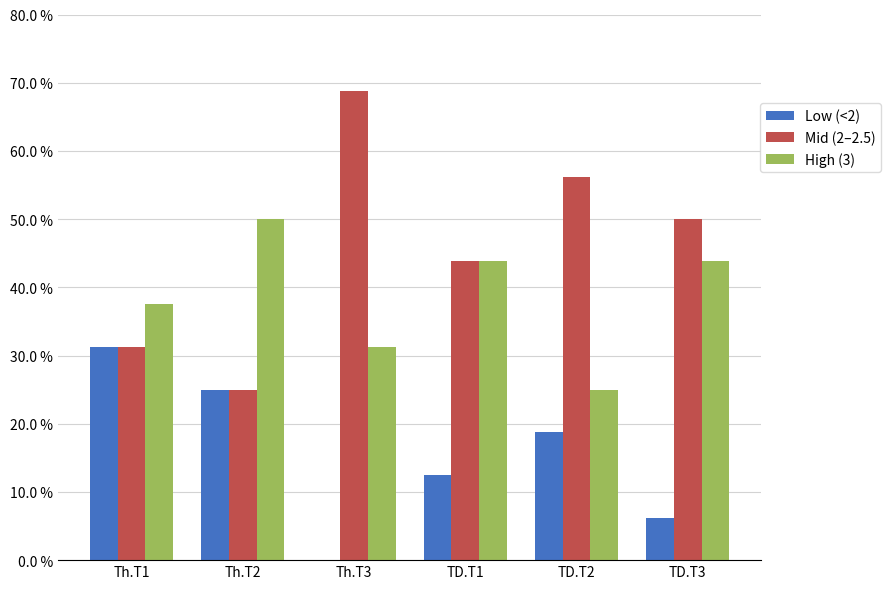

Reading left to right, extract all data points from this chart.

Low (<2): Th.T1=31.2	Th.T2=25.0	Th.T3=0.0	TD.T1=12.5	TD.T2=18.8	TD.T3=6.2
Mid (2–2.5): Th.T1=31.2	Th.T2=25.0	Th.T3=68.8	TD.T1=43.8	TD.T2=56.2	TD.T3=50.0
High (3): Th.T1=37.5	Th.T2=50.0	Th.T3=31.2	TD.T1=43.8	TD.T2=25.0	TD.T3=43.8